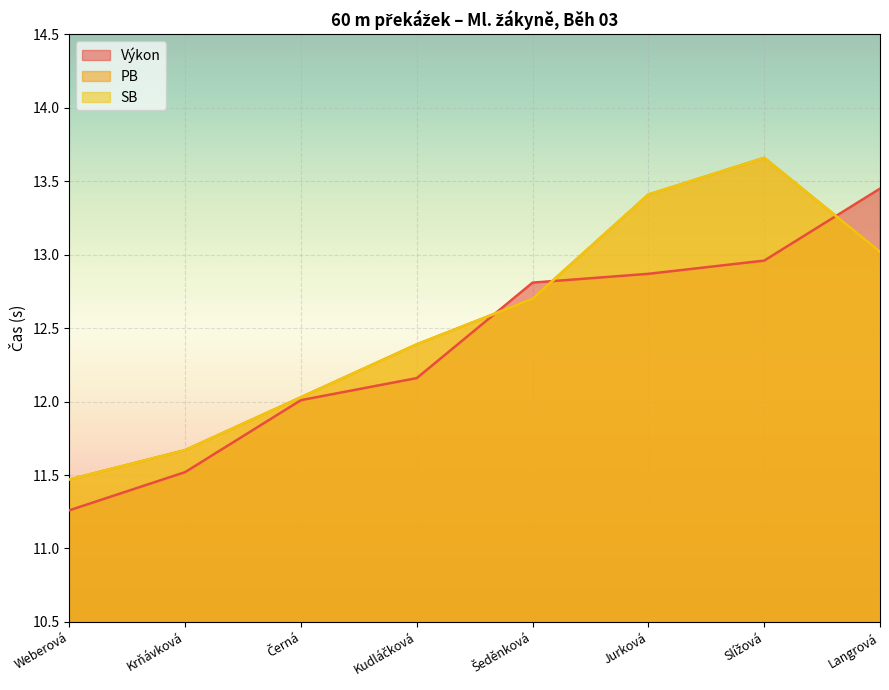

Does the chart display data point markers on the line(s)?

No